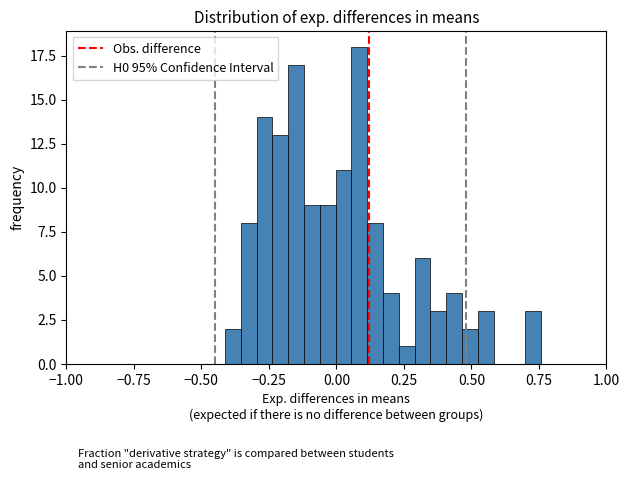

Around what value on the x-axis is the tallest bar? Give the approximate position of its centre, as read against the axis.

0.10